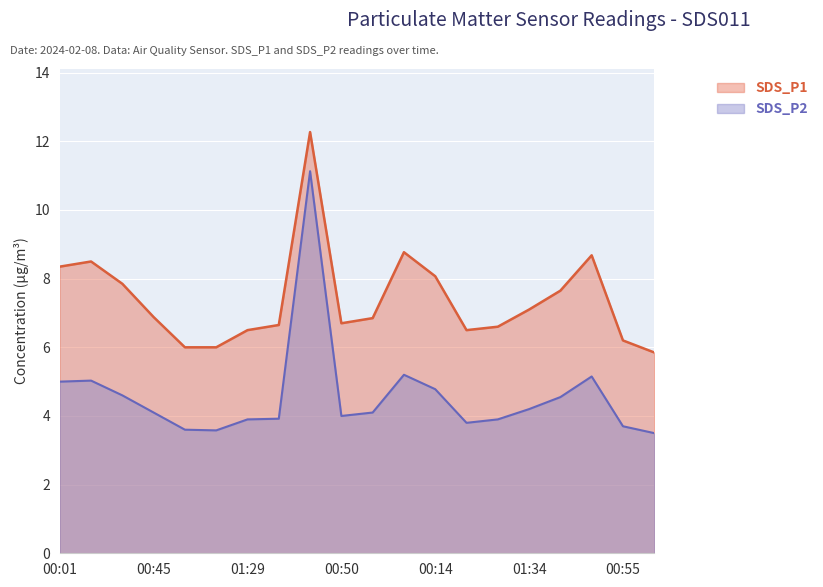

Between 01:00 and 01:34, which series saw the biggest shift?

SDS_P1